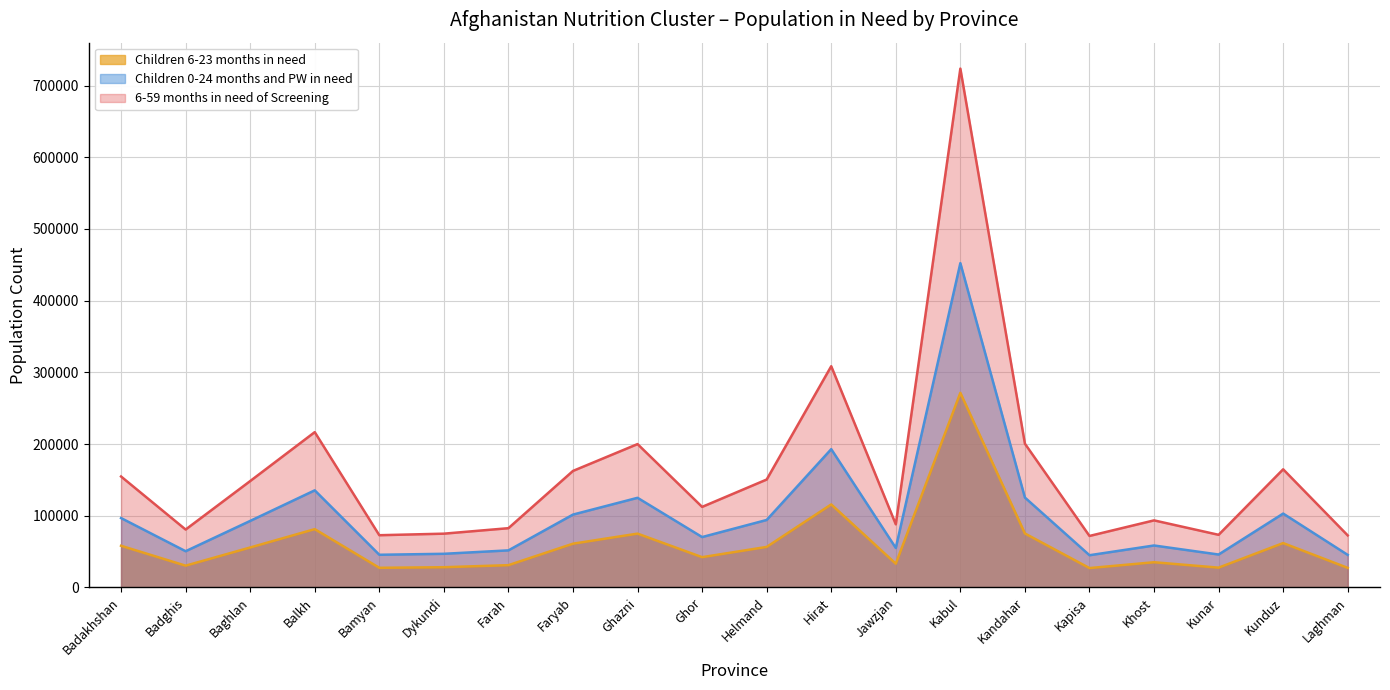

Does the chart display data point markers on the line(s)?

No